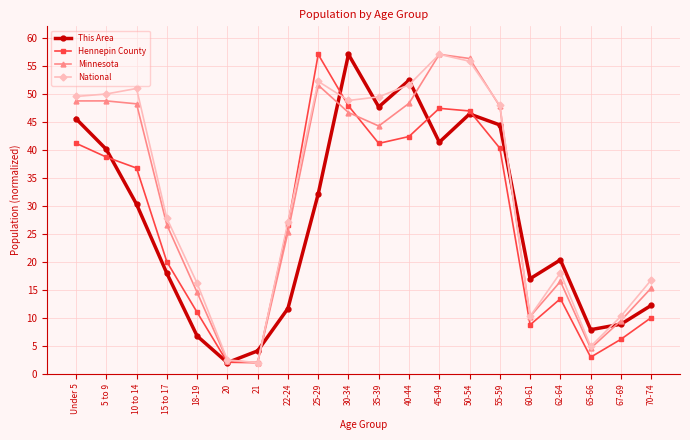

The Minnesota series shows 24.9 at 62-64. True or false?

False